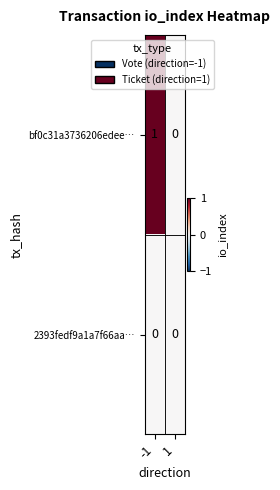

List the labels in order of bf0c31a3736206edee… value, smallest first.

1, -1